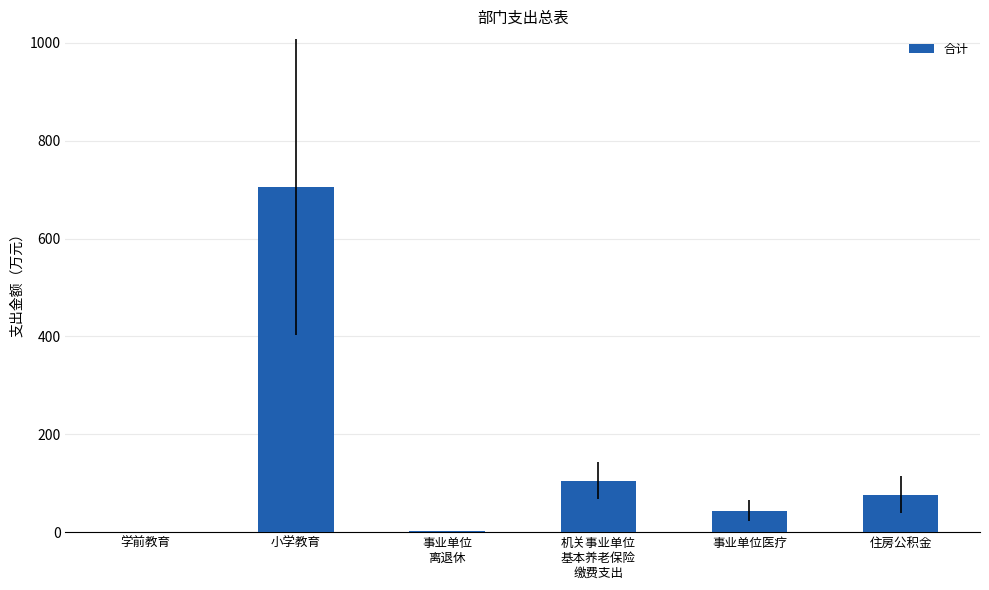

The value at 机关事业单位
基本养老保险
缴费支出 is 180.8. True or false?

False